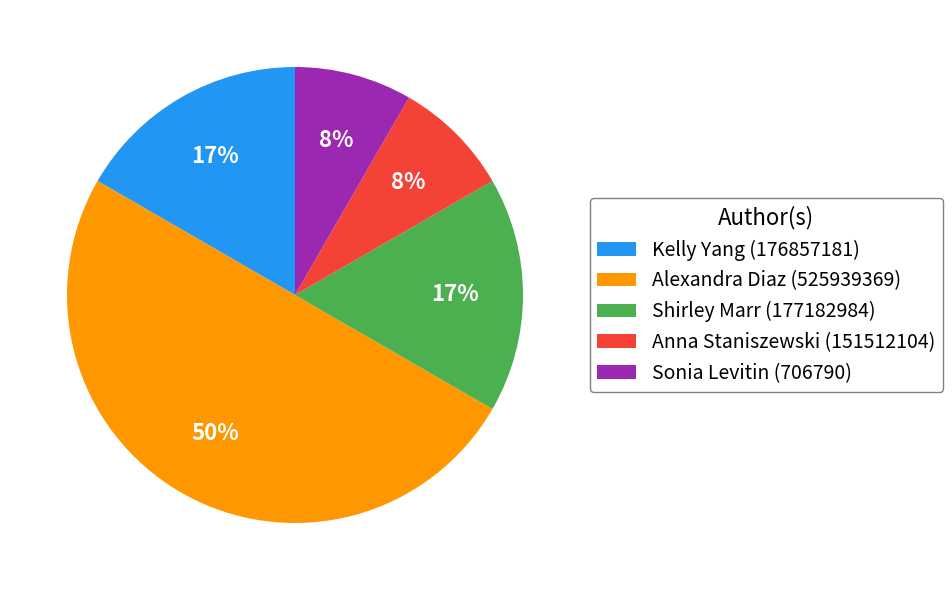

Is Anna Staniszewski (151512104) the majority of the pie?

No